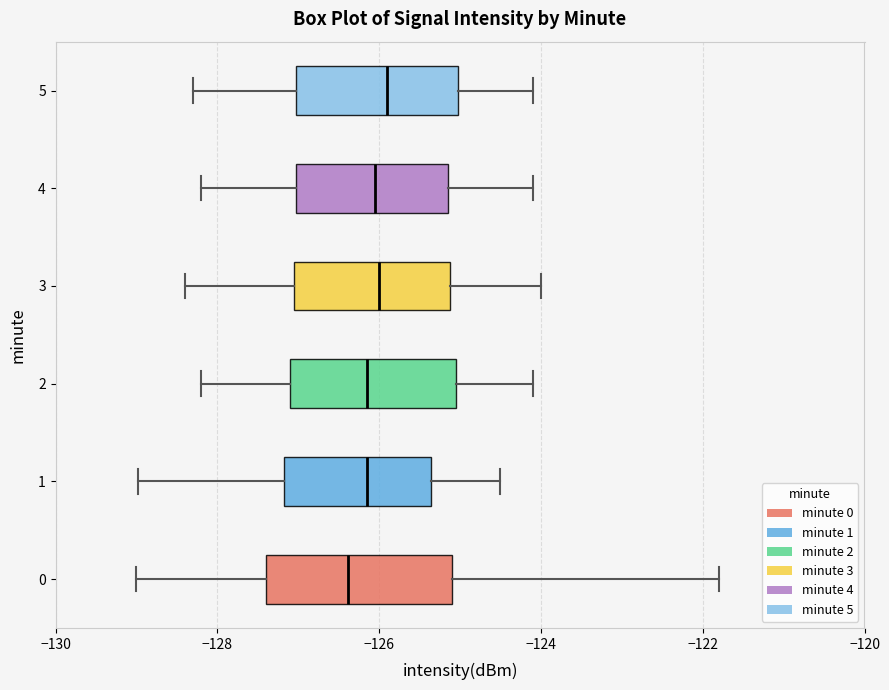

Reading bottom to top, transcribe this box plot: for each box, give where its median line is, the range the box spans, and where its two whiskers end, as read against the x-axis. The values are not printed on the chart, so give them approximately, as read against the axis.

0: median -126.4, box -127.4 to -125.0, whiskers -129.0 to -121.8
1: median -126.2, box -127.2 to -125.4, whiskers -129.0 to -124.4
2: median -126.2, box -127.0 to -125.0, whiskers -128.2 to -124.0
3: median -126.0, box -127.0 to -125.2, whiskers -128.4 to -124.0
4: median -126.0, box -127.0 to -125.2, whiskers -128.2 to -124.0
5: median -125.8, box -127.0 to -125.0, whiskers -128.2 to -124.0